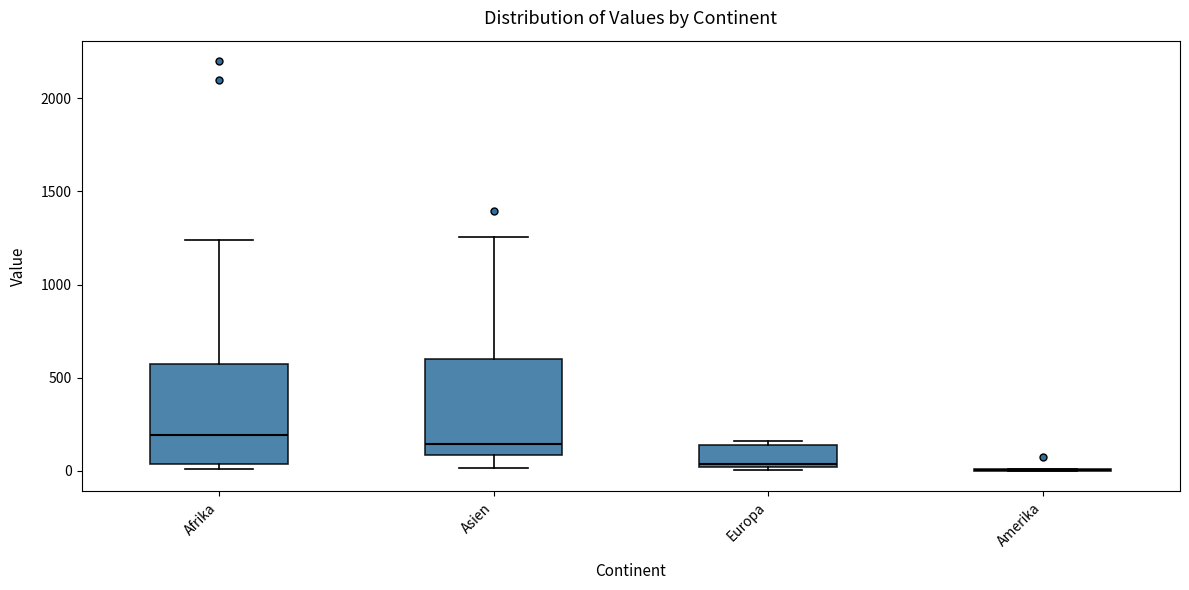

Reading left to right, transcribe this box plot: for each box, give where its median line is, the range the box spans, and where its two whiskers end, as read against the y-axis. The values are not printed on the chart, so give them approximately, as read against the axis.

Afrika: median 200, box 50 to 550, whiskers 0 to 1250
Asien: median 150, box 100 to 600, whiskers 0 to 1250
Europa: median 50, box 0 to 150, whiskers 0 to 150 (just above the box's upper edge)
Amerika: box collapsed to a line at 0, whiskers 0 to 0